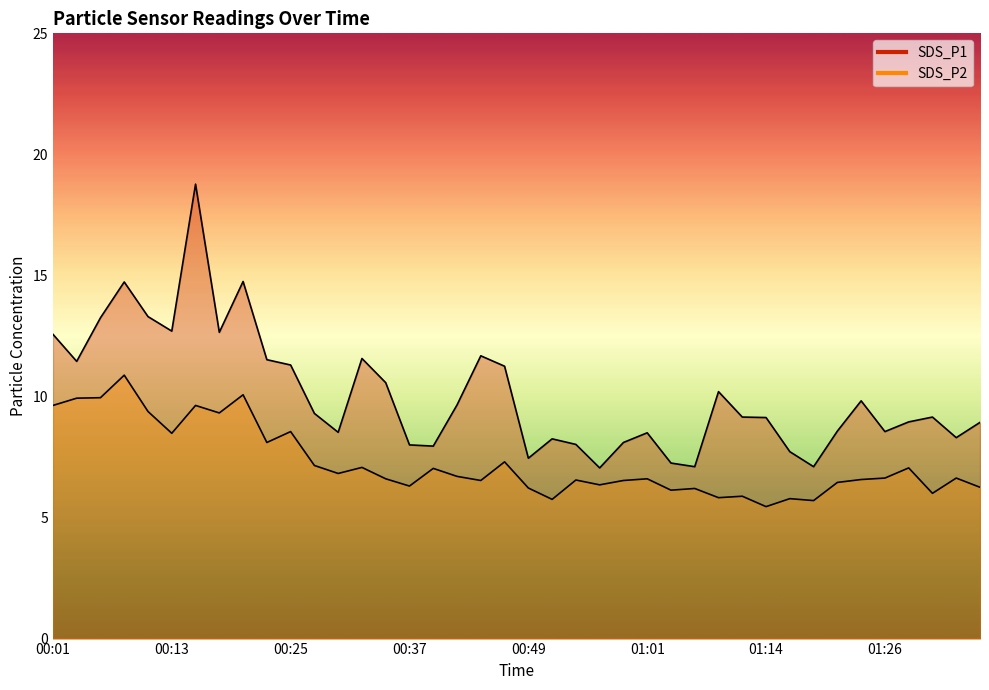

Reading right to left, list all the values displayed in this chart.

SDS_P1: 8.9	8.3	9.2	8.9	8.6	9.8	8.6	7.1	7.7	9.1	9.2	10.2	7.1	7.2	8.5	8.1	7.0	8.0	8.2	7.5	11.2	11.7	9.7	8.0	8.0	10.6	11.6	8.5	9.3	11.3	11.5	14.8	12.7	18.8	12.7	13.3	14.7	13.2	11.4	12.6
SDS_P2: 6.2	6.6	6.0	7.0	6.6	6.6	6.5	5.7	5.8	5.5	5.9	5.8	6.2	6.1	6.6	6.5	6.3	6.5	5.8	6.2	7.3	6.5	6.7	7.0	6.3	6.6	7.1	6.8	7.2	8.6	8.1	10.1	9.3	9.6	8.5	9.4	10.9	9.9	9.9	9.6